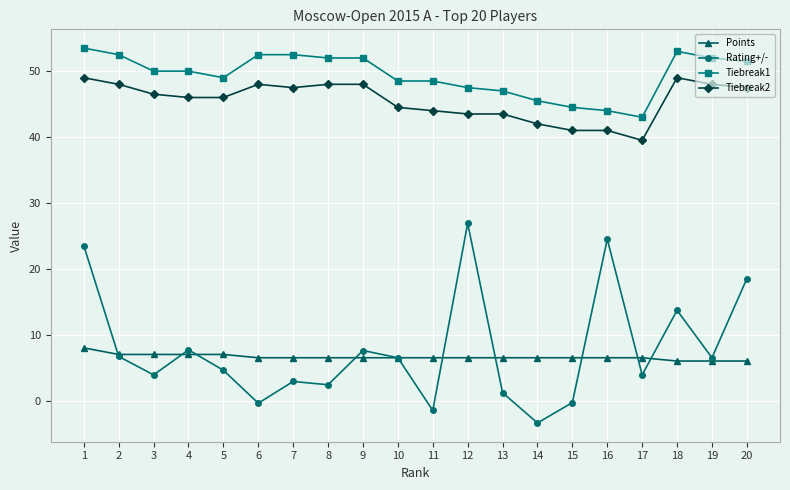

True or false: Points and Tiebreak1 intersect in this chart.

False